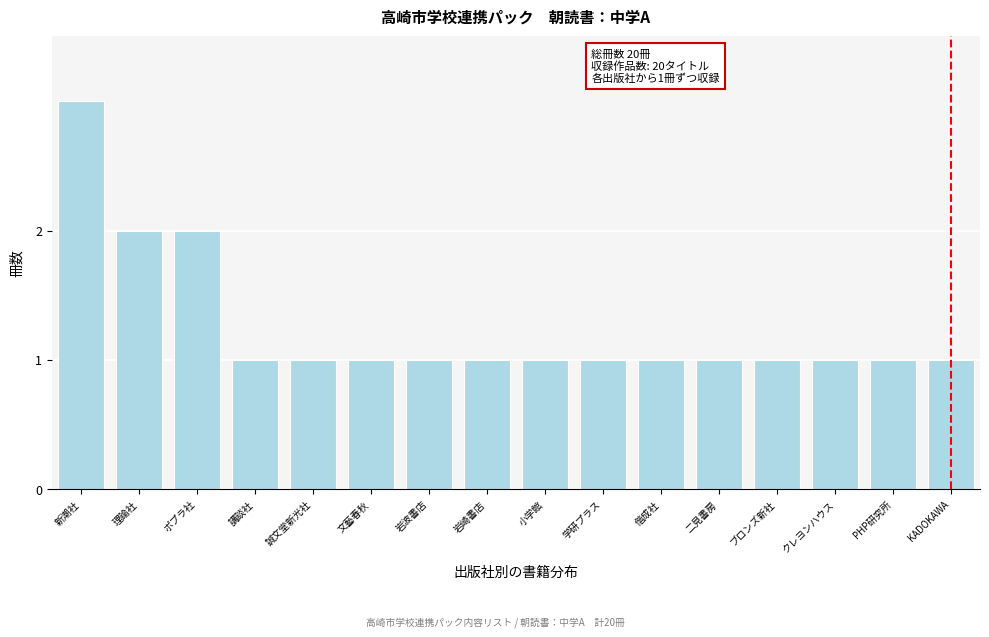

Reading left to right, list all the values displayed in this chart.

新潮社=3	理論社=2	ポプラ社=2	講談社=1	誠文堂新光社=1	文藝春秋=1	岩波書店=1	岩崎書店=1	小学館=1	学研プラス=1	偕成社=1	二見書房=1	ブロンズ新社=1	クレヨンハウス=1	PHP研究所=1	KADOKAWA=1